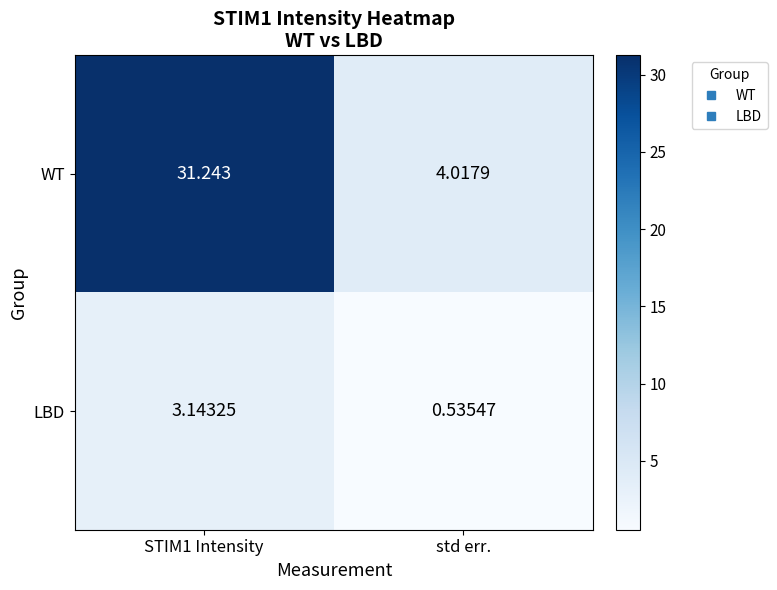

List the series in order of their overall mean, lowest first.

LBD, WT